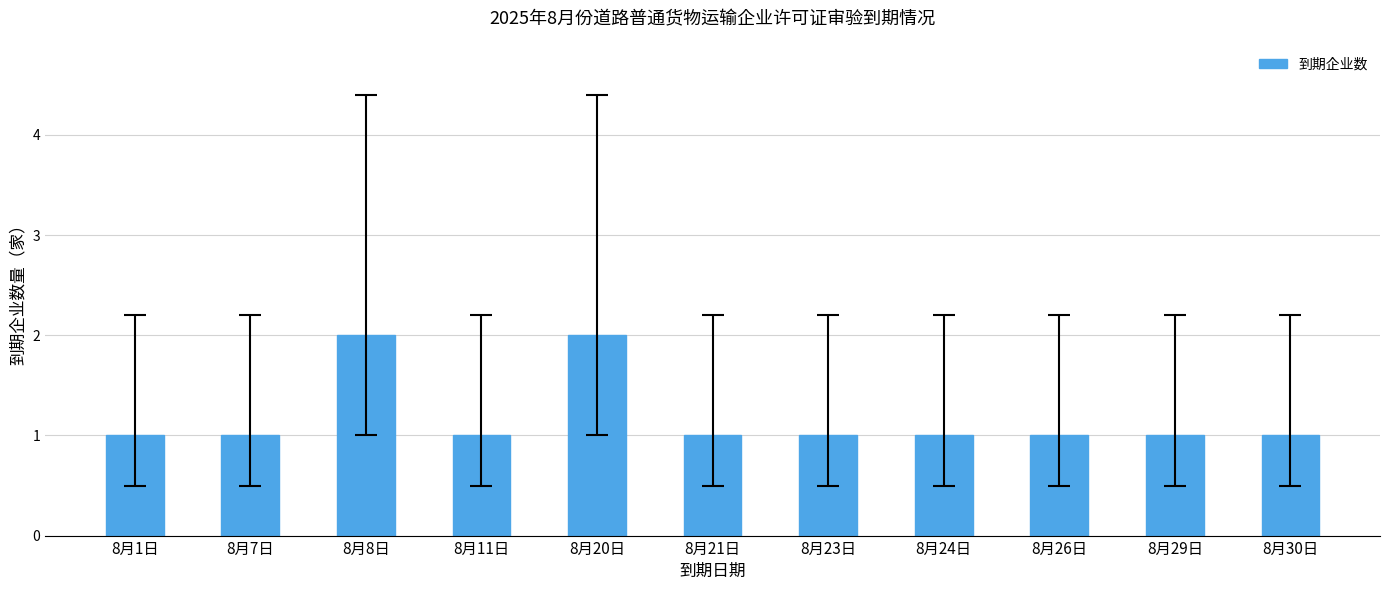

Approximately how many times larger is the value at 8月24日 compared to 8月11日?

1.0